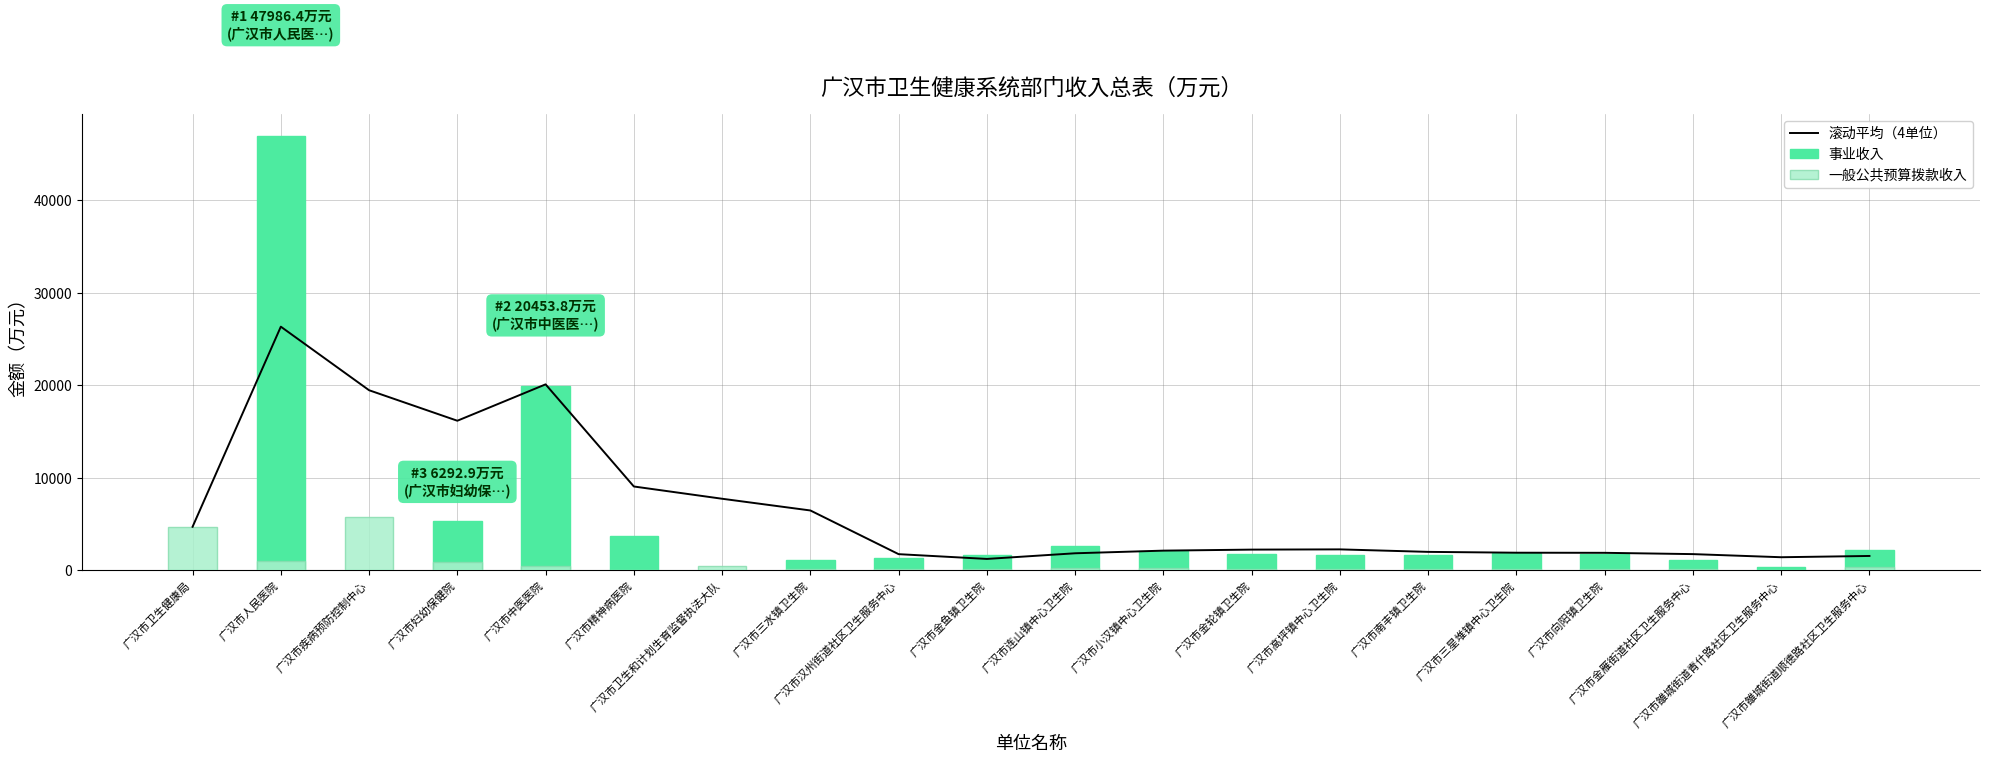

Reading right to left, list all the values displayed in this chart.

滚动平均（4单位）: 广汉市雒城街道顺德路社区卫生服务中心=1568.7	广汉市雒城街道青什路社区卫生服务中心=1431.1	广汉市金雁街道社区卫生服务中心=1767.7	广汉市向阳镇卫生院=1908.1	广汉市三星堆镇中心卫生院=1920.2	广汉市南丰镇卫生院=2009.8	广汉市高坪镇中心卫生院=2280.1	广汉市金轮镇卫生院=2254.6	广汉市小汉镇中心卫生院=2143.6	广汉市连山镇中心卫生院=1858.2	广汉市金鱼镇卫生院=1247.6	广汉市汉州街道社区卫生服务中心=1762.9	广汉市三水镇卫生院=6486.2	广汉市卫生和计划生育监督执法大队=7753.0	广汉市精神病医院=9078.2	广汉市中医医院=20118.2	广汉市妇幼保健院=16185.4	广汉市疾病预防控制中心=19482.9	广汉市人民医院=26354.7	广汉市卫生健康局=4722.9
事业收入: 广汉市雒城街道顺德路社区卫生服务中心=2224.4	广汉市雒城街道青什路社区卫生服务中心=398.3	广汉市金雁街道社区卫生服务中心=1129.1	广汉市向阳镇卫生院=1749.5	广汉市三星堆镇中心卫生院=1853.7	广汉市南丰镇卫生院=1667.3	广汉市高坪镇中心卫生院=1672.9	广汉市金轮镇卫生院=1820.9	广汉市小汉镇中心卫生院=2121.1	广汉市连山镇中心卫生院=2617.3	广汉市金鱼镇卫生院=1627.7	广汉市汉州街道社区卫生服务中心=1384.3	广汉市三水镇卫生院=1091.6	广汉市卫生和计划生育监督执法大队=0.0	广汉市精神病医院=3759.7	广汉市中医医院=19918.0	广汉市妇幼保健院=5400.0	广汉市疾病预防控制中心=0.0	广汉市人民医院=47000.0	广汉市卫生健康局=0.0
一般公共预算拨款收入: 广汉市雒城街道顺德路社区卫生服务中心=334.8	广汉市雒城街道青什路社区卫生服务中心=55.0	广汉市金雁街道社区卫生服务中心=177.0	广汉市向阳镇卫生院=206.8	广汉市三星堆镇中心卫生院=155.0	广汉市南丰镇卫生院=132.4	广汉市高坪镇中心卫生院=194.6	广汉市金轮镇卫生院=183.8	广汉市小汉镇中心卫生院=246.2	广汉市连山镇中心卫生院=263.5	广汉市金鱼镇卫生院=137.6	广汉市汉州街道社区卫生服务中心=176.5	广汉市三水镇卫生院=134.1	广汉市卫生和计划生育监督执法大队=438.5	广汉市精神病医院=66.9	广汉市中医医院=535.9	广汉市妇幼保健院=892.9	广汉市疾病预防控制中心=5739.4	广汉市人民医院=986.4	广汉市卫生健康局=4722.9